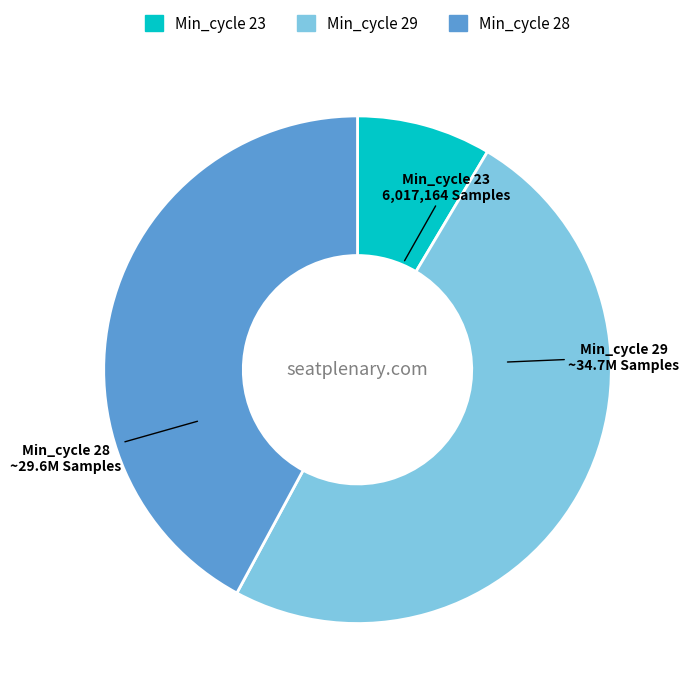

Is the sum of Min_cycle 29 and Min_cycle 23 greater than half?

Yes